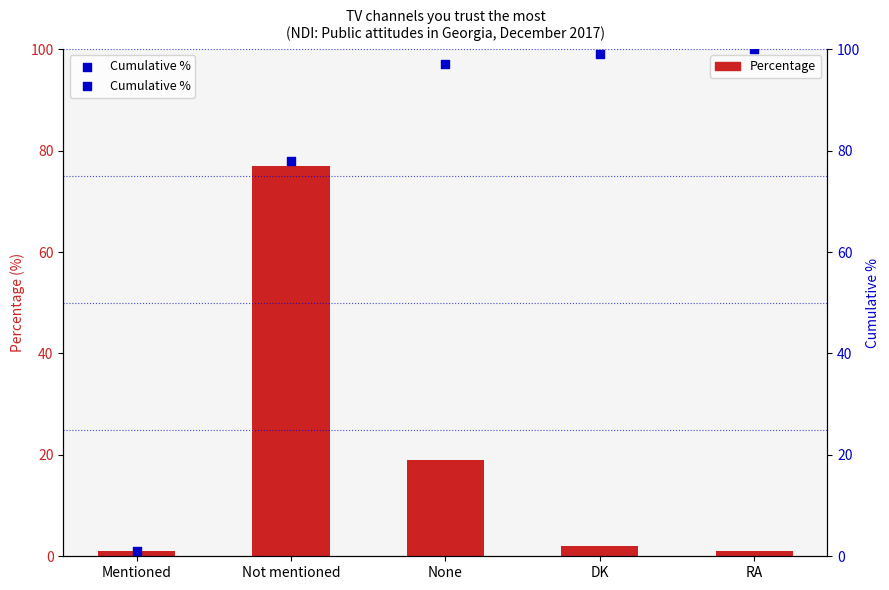

Which series reaches the maximum Y coordinate?

Cumulative %